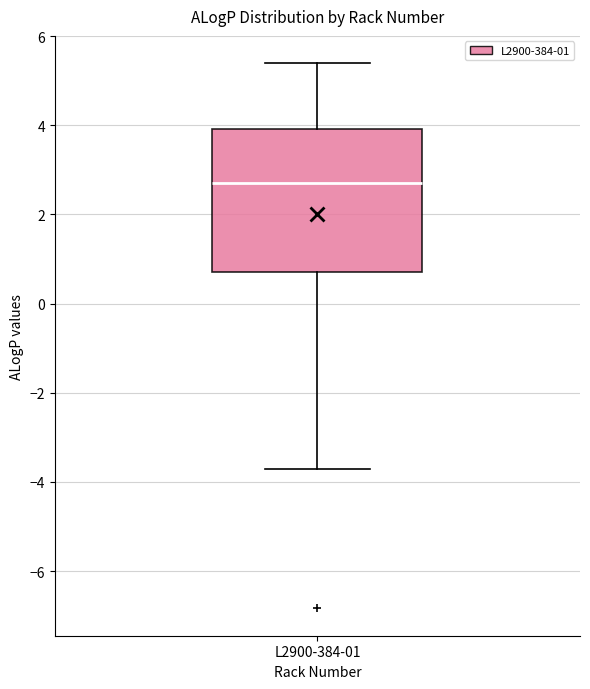

Transcribe this box plot: give where the median line is, the range the box spans, and where the two whiskers end, as read against the y-axis. The values are not printed on the chart, so give them approximately, as read against the axis.

median 2.8, box 0.6 to 4.0, whiskers -3.8 to 5.4